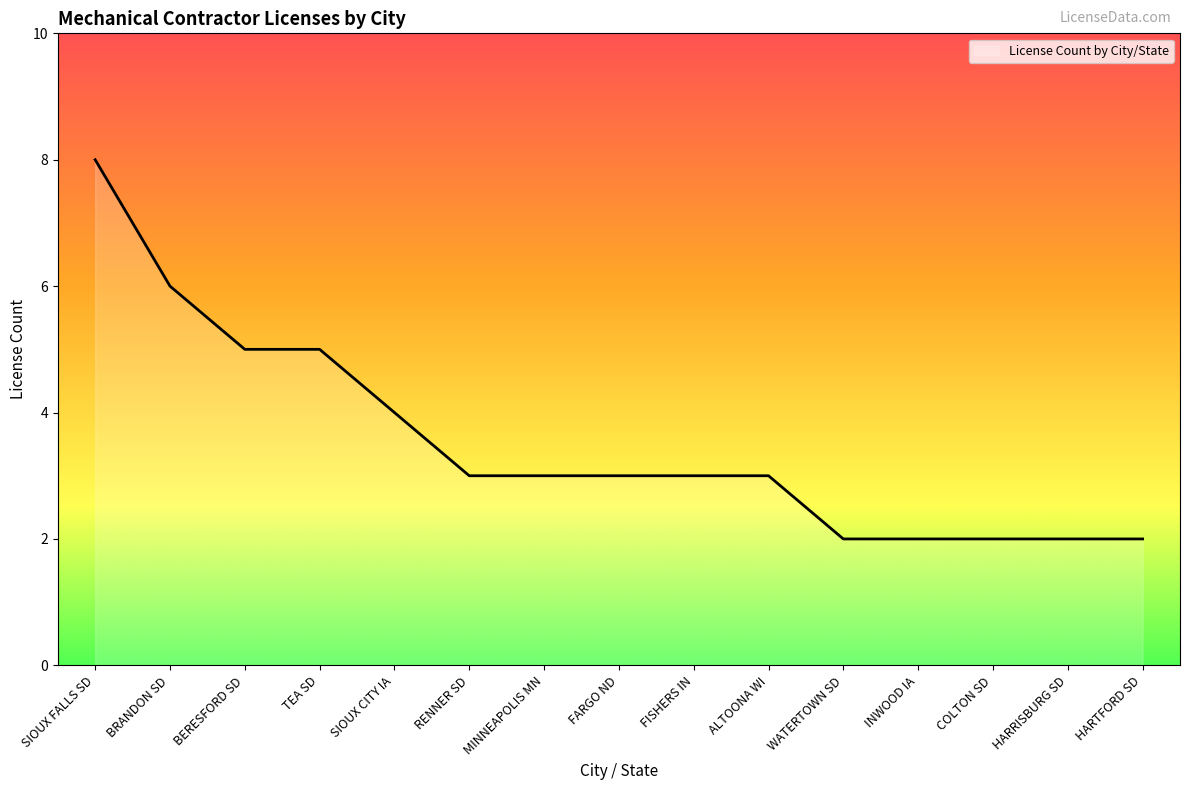

Reading left to right, list all the values displayed in this chart.

8	6	5	5	4	3	3	3	3	3	2	2	2	2	2